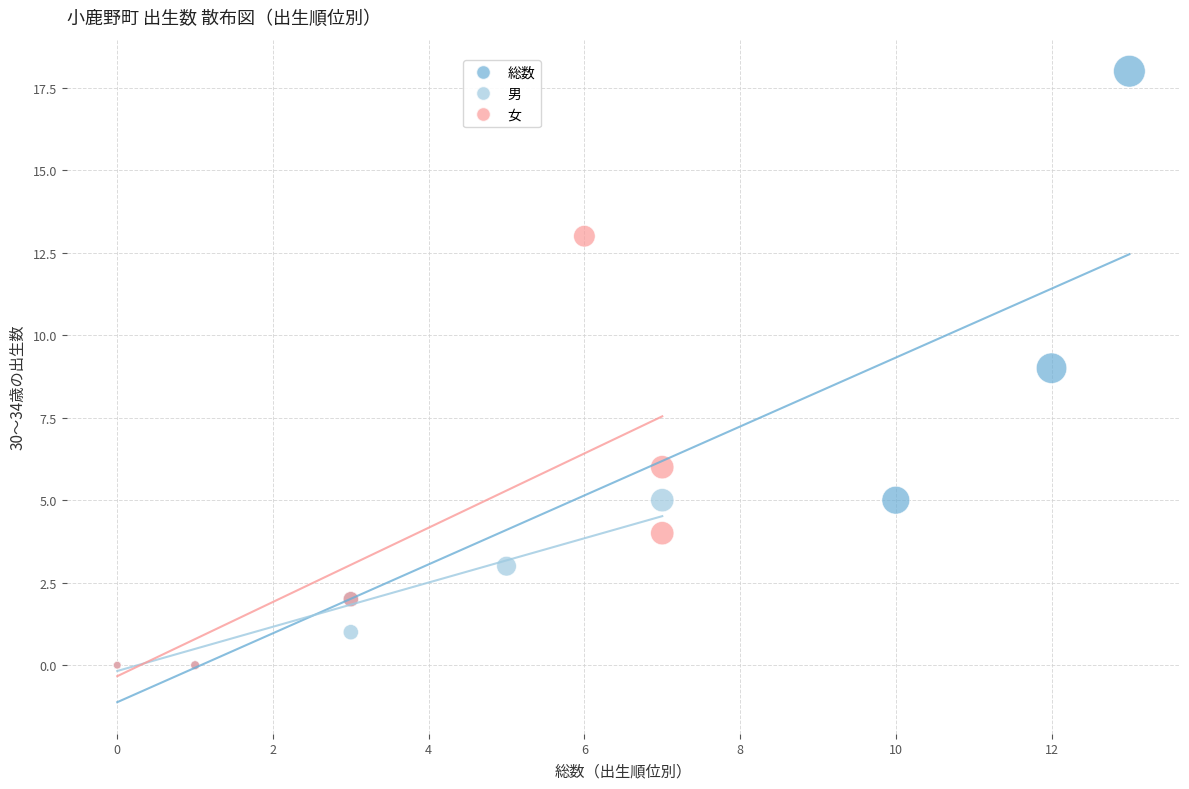

Which series has the widest spread of Y values?

総数